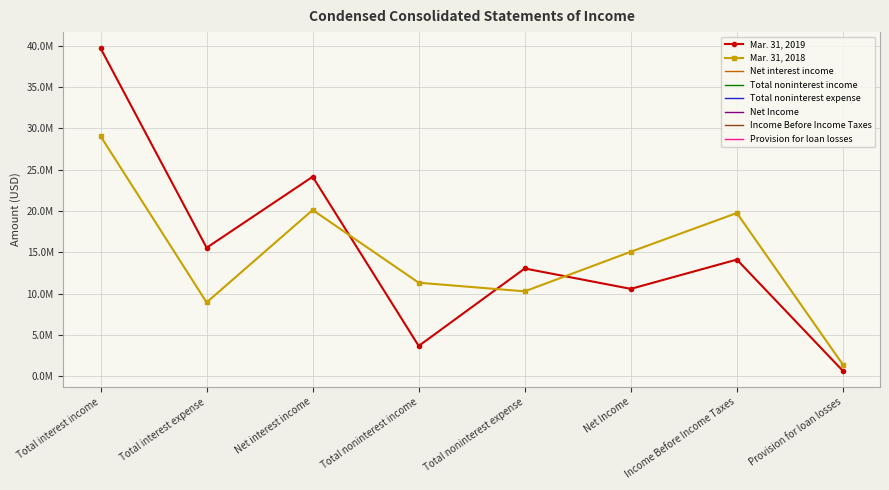

Between which two adjacent categories do Mar. 31, 2019 and Mar. 31, 2018 first intersect?

Net interest income and Total noninterest income